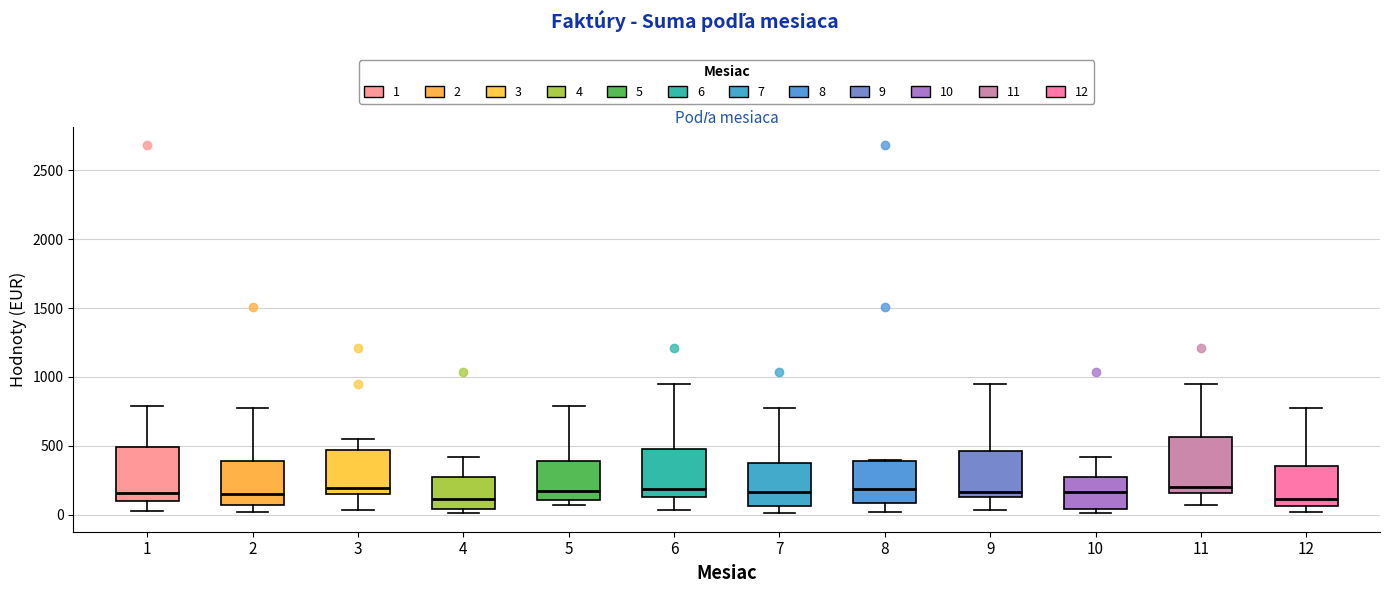

Reading left to right, read every box against the y-axis: the position of its median line, the range the box covers, and the ends of its whiskers. The values are not printed on the chart, so give them approximately, as read against the axis.

1: median 150, box 100 to 500, whiskers 50 to 800
2: median 150, box 50 to 400, whiskers 0 to 800
3: median 200, box 150 to 450, whiskers 50 to 550
4: median 100, box 50 to 250, whiskers 0 to 400
5: median 150, box 100 to 400, whiskers 50 to 800
6: median 200, box 150 to 500, whiskers 50 to 950
7: median 150, box 50 to 400, whiskers 0 to 800
8: median 200, box 100 to 400, whiskers 0 to 400
9: median 150 (just above the box's lower edge), box 150 to 450, whiskers 50 to 950
10: median 150, box 50 to 250, whiskers 0 to 400
11: median 200, box 150 to 550, whiskers 50 to 950
12: median 100, box 50 to 350, whiskers 0 to 800